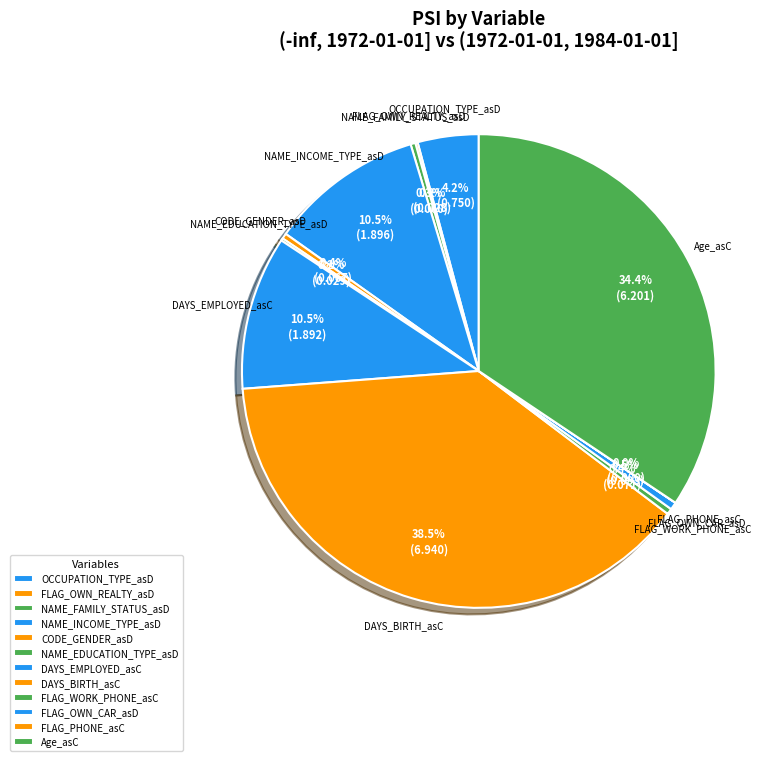

How much of the chart is everything except OCCUPATION_TYPE_asD?

95.8%